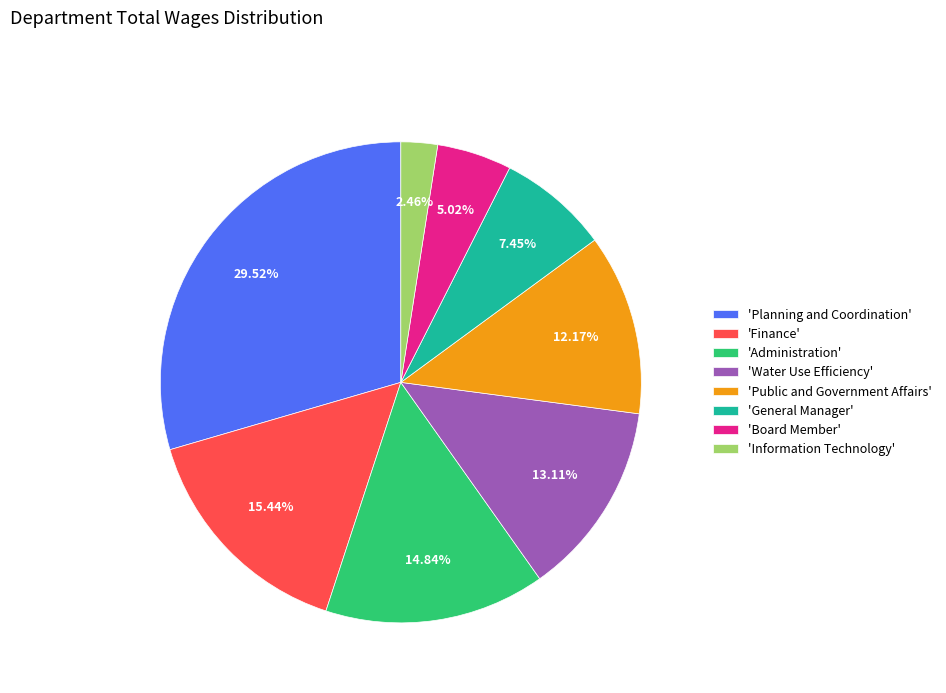

Rank the categories by value from highest to lowest.

'Planning and Coordination', 'Finance', 'Administration', 'Water Use Efficiency', 'Public and Government Affairs', 'General Manager', 'Board Member', 'Information Technology'